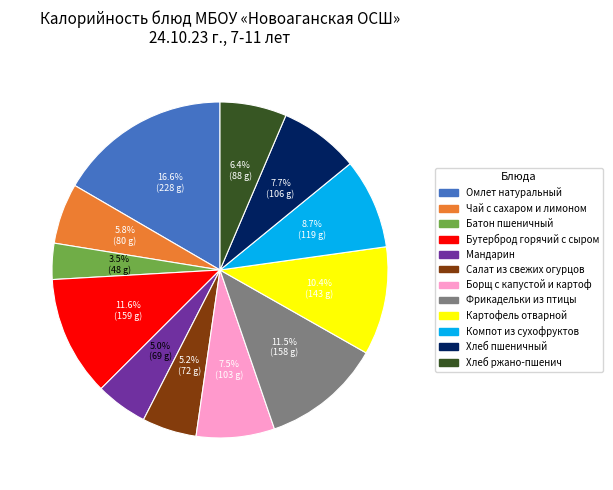

Which category has the biggest portion of the pie?

Омлет натуральный